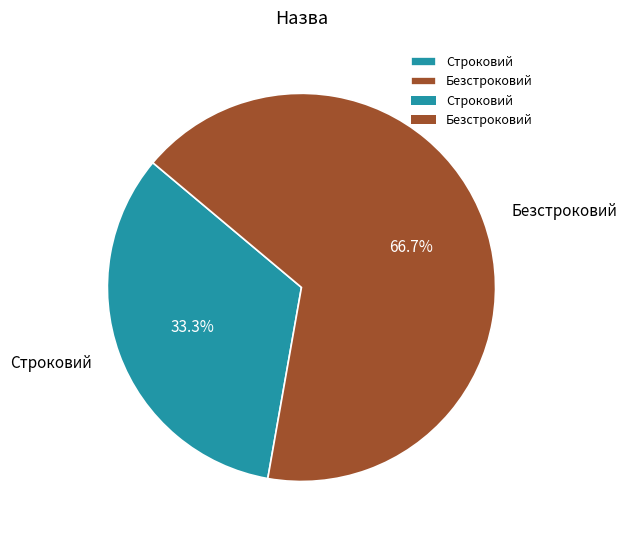

Is the sum of Строковий and Безстроковий greater than half?

Yes